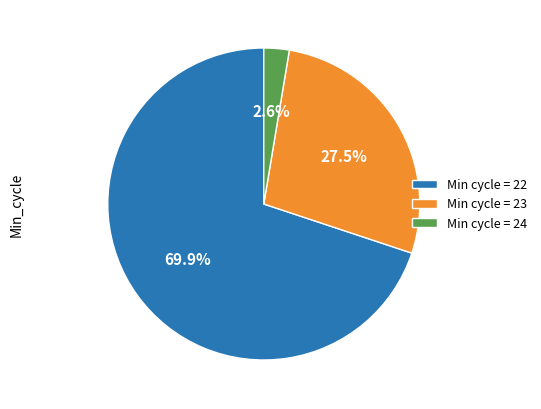

What is the total percentage of Min cycle = 23 and Min cycle = 22?

97.4%